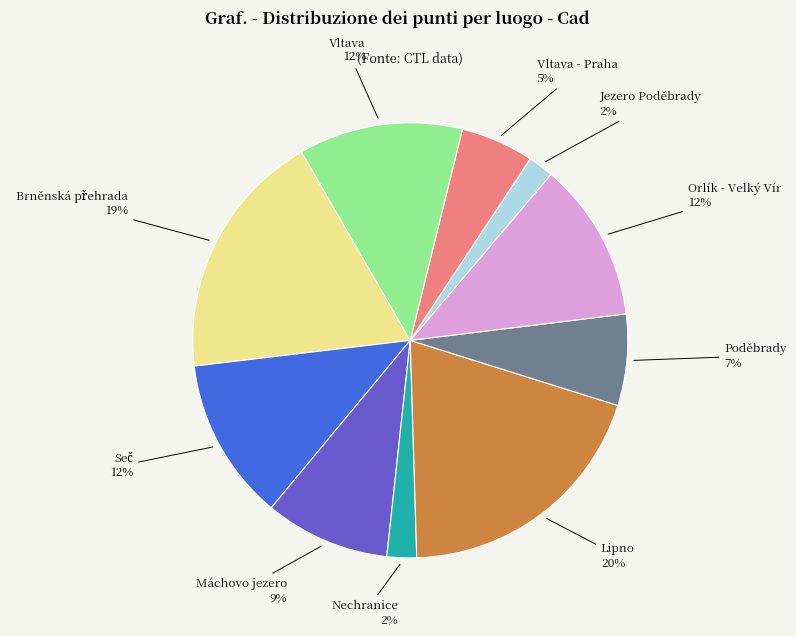

To the nearest percent, what is the difference between the Jezero Poděbrady and Vltava slice percentages?

10%